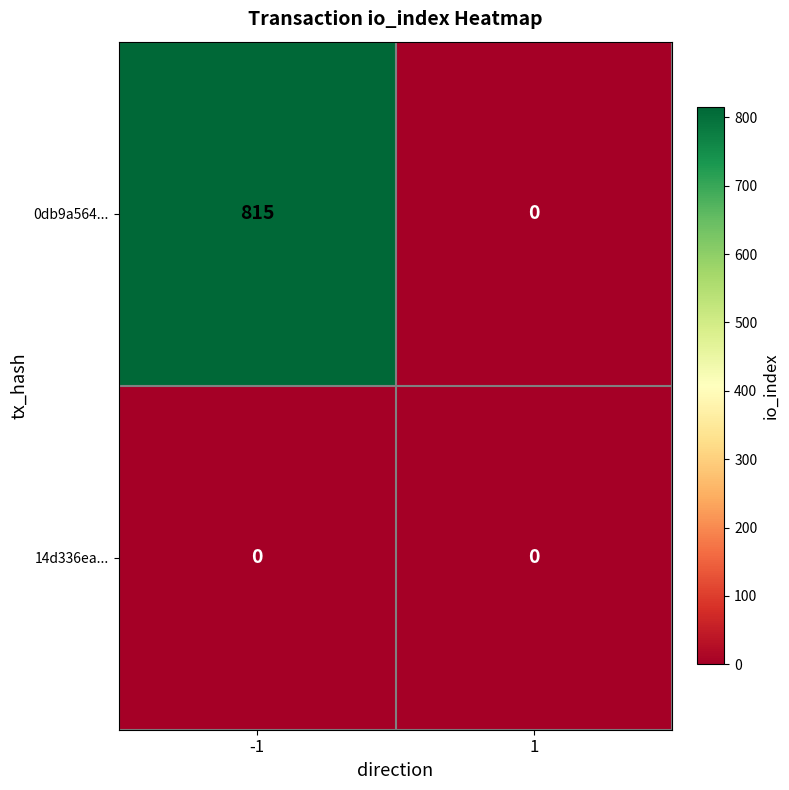

Rank the series by their maximum value, from lowest to highest.

14d336ea..., 0db9a564...